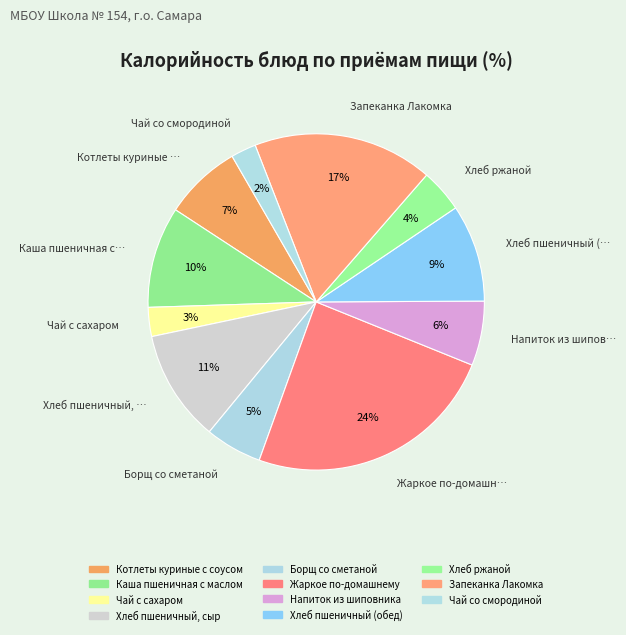

To the nearest percent, what portion does Чай с сахаром represent?

3%